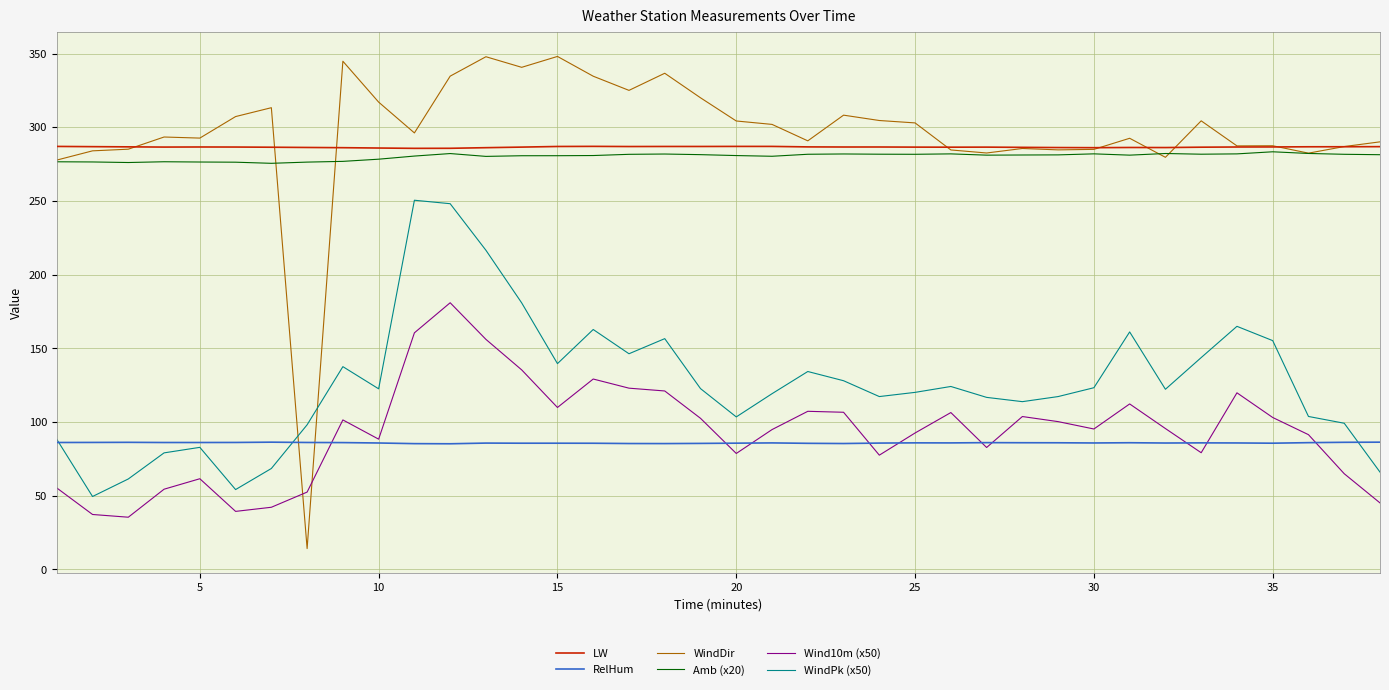

True or false: Amb (x20) and WindPk (x50) intersect in this chart.

False